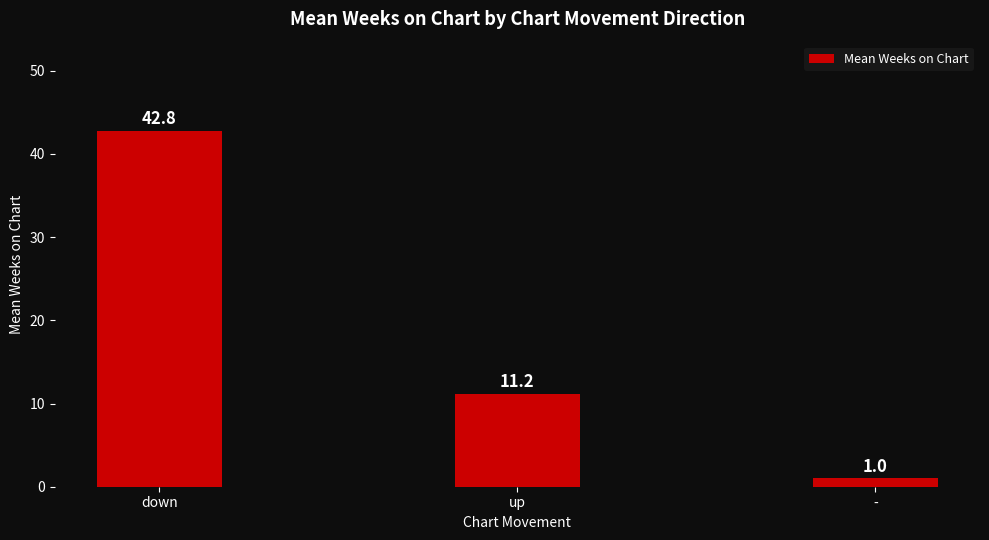

Reading left to right, extract all data points from this chart.

down=42.8	up=11.2	-=1.0